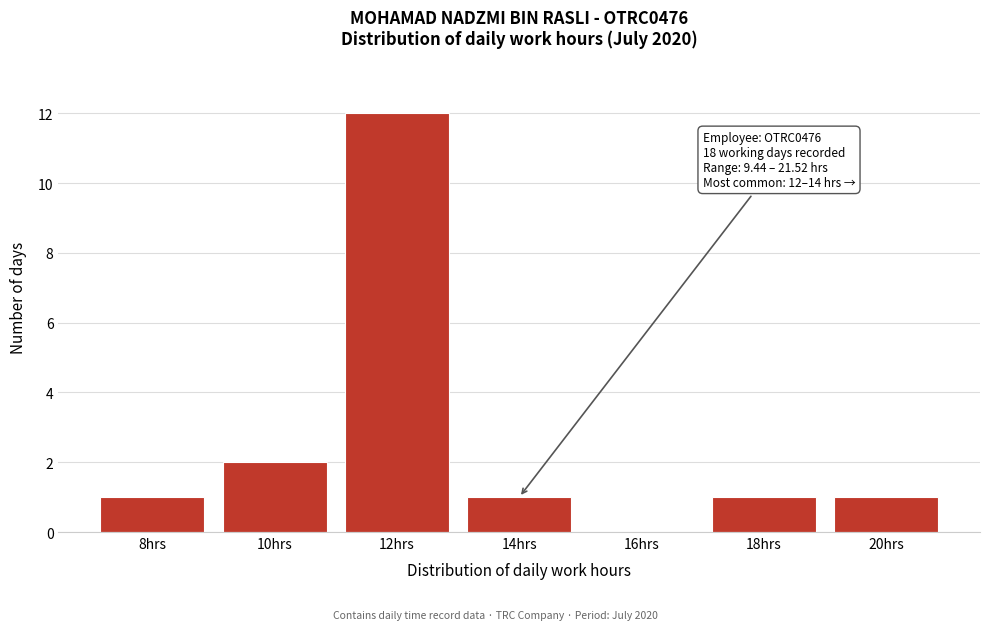

Reading left to right, extract all data points from this chart.

8hrs=1	10hrs=2	12hrs=12	14hrs=1	16hrs=0	18hrs=1	20hrs=1